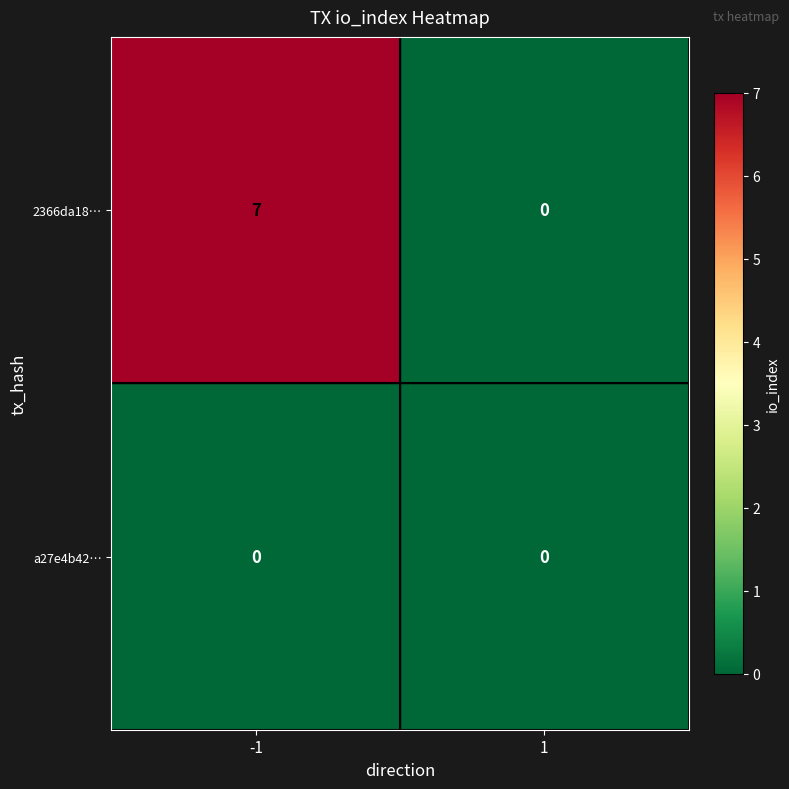

What is the maximum value for 2366da18…?

7